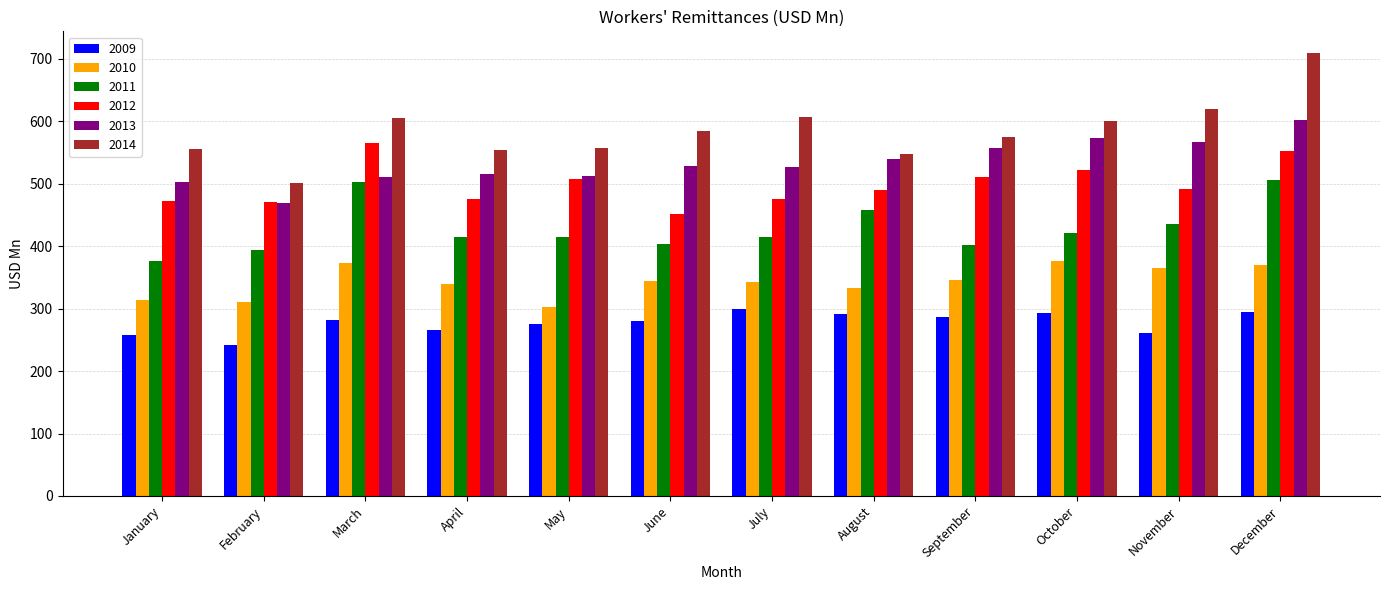

How many data points in 2010 are above 343?

7